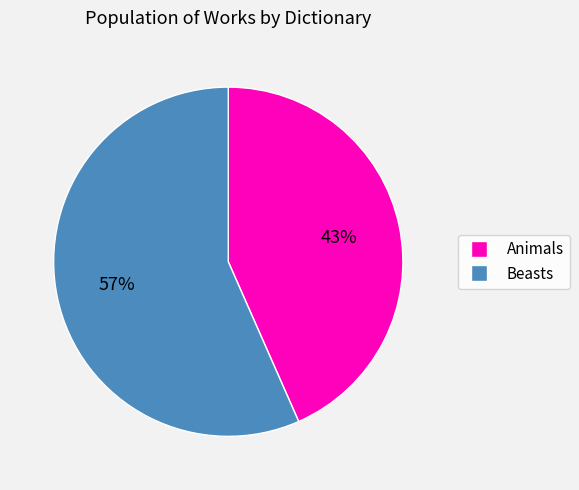

Do Beasts and Animals together represent more than half of the pie?

Yes